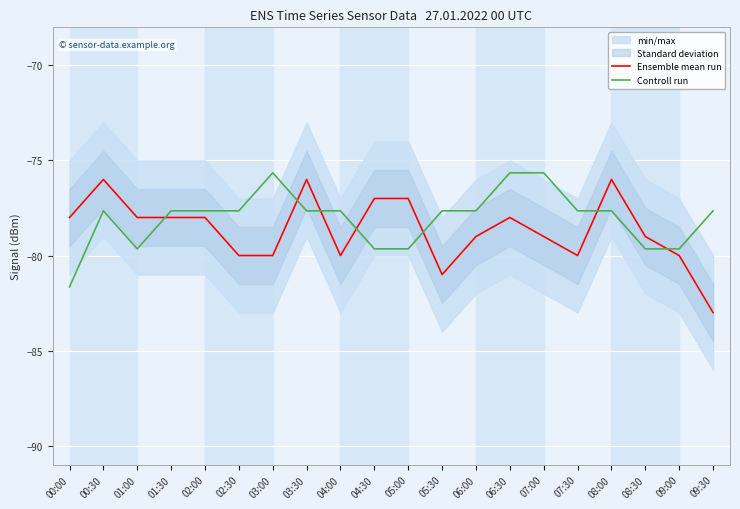

How many Controll run values are between -79 and -77?

11